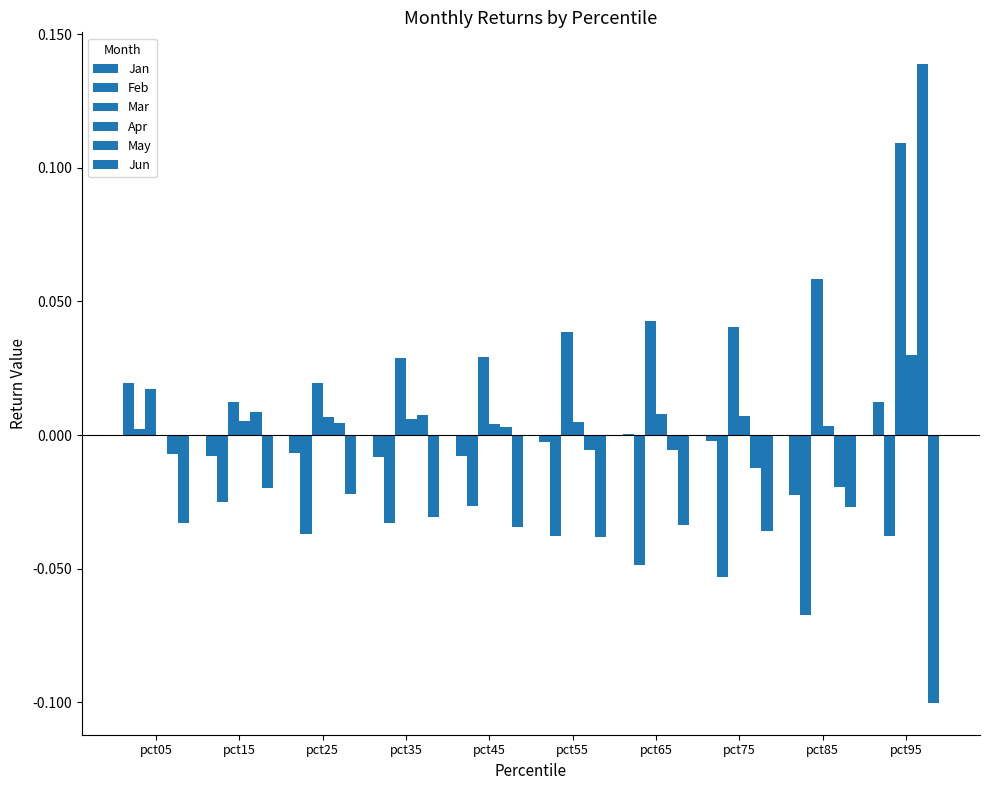

What is the sum of all May values?

0.1